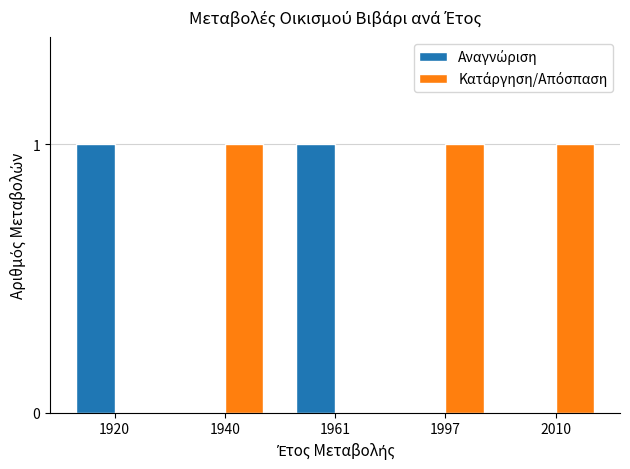

Are the bars horizontal?

No